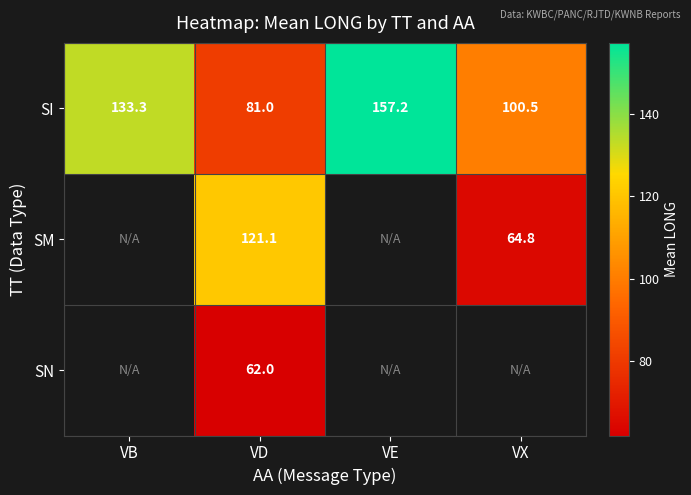

At which category does the chart reach its minimum across all series?

VD